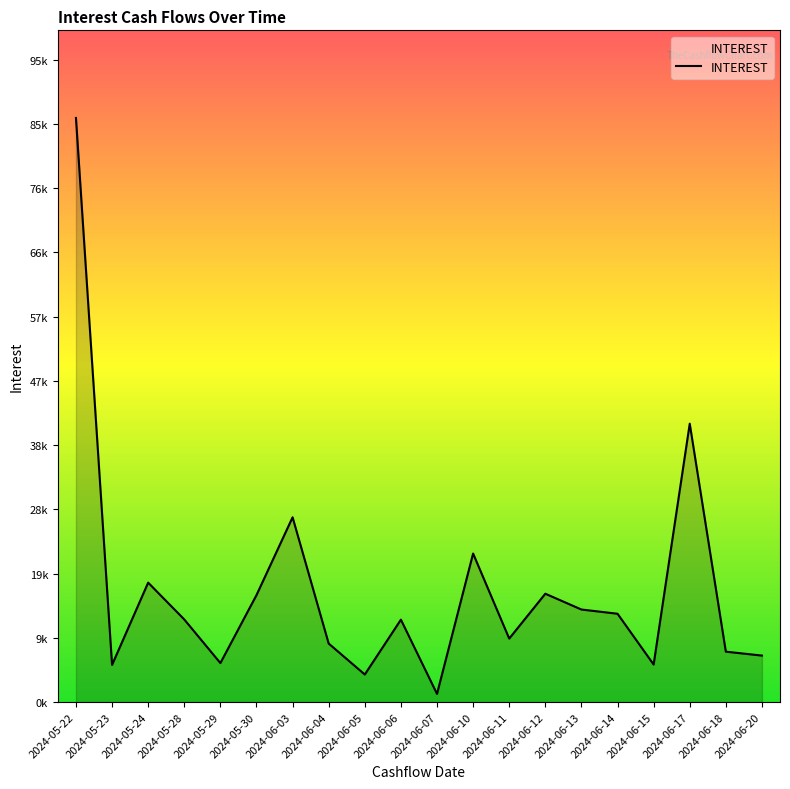

How many lines are shown in the chart?

1